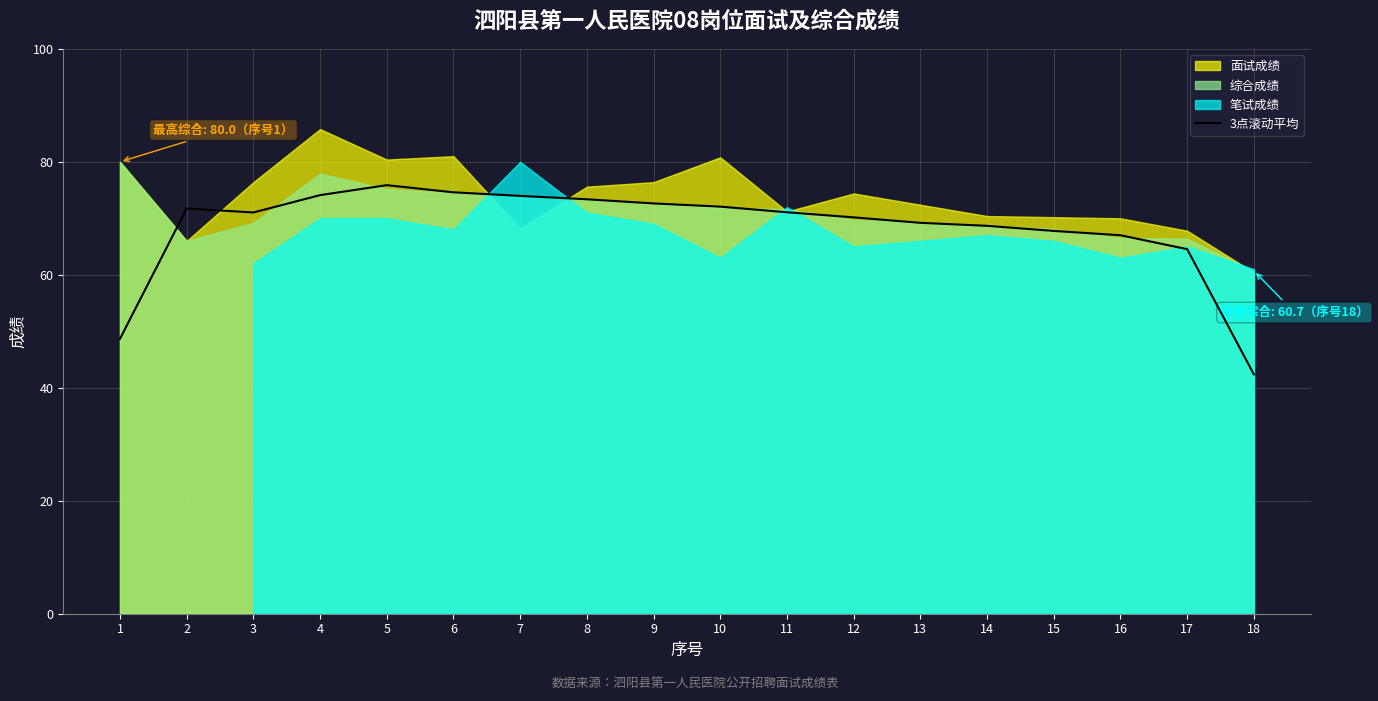

What is the maximum value for 3点滚动平均?

75.9